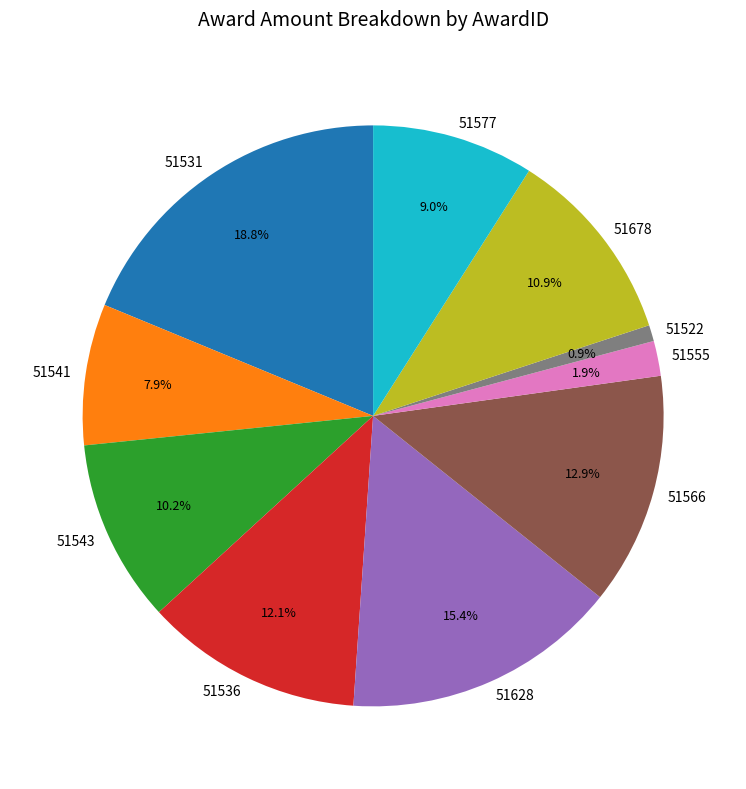

To the nearest percent, what is the combined percentage of 51522 and 51555?

3%